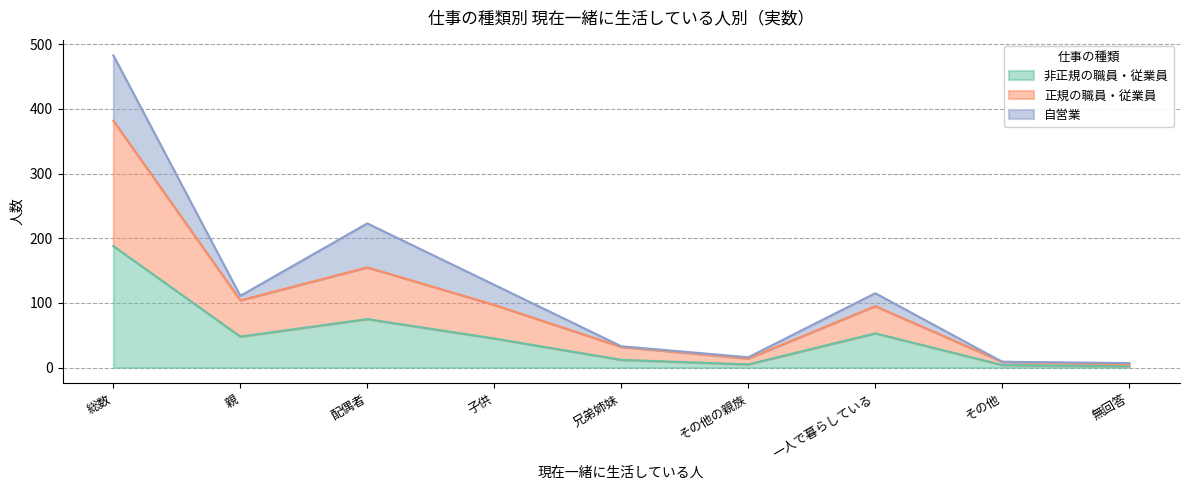

What are all the series names shown in the legend?

非正規の職員・従業員, 正規の職員・従業員, 自営業